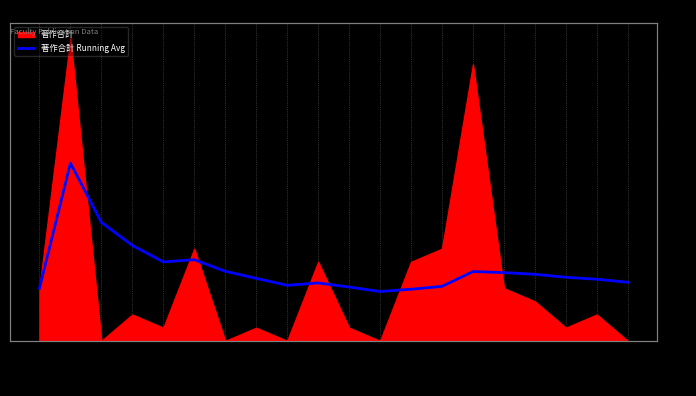

Reading right to left, list all the values displayed in this chart.

真岸 孝一=4.5	伏見 賢一=4.7	久田 旭彦=4.8	日置 善郎=5.1	蓮沼 徹=5.2	西山 賢一=5.3	齊藤 隆仁=4.1	小山 晋之=3.9	桑原 類史=3.8	片山 真一=4.1	小野 公輔=4.4	大渕 朗=4.2	大橋 守=4.8	大沼 正樹=5.3	宇野 剛史=6.2	上野 雅晴=6.0	今井 昭二=7.2	伊藤 正幸=9.0	石田 啓祐=13.5	青矢 睦月=4.0